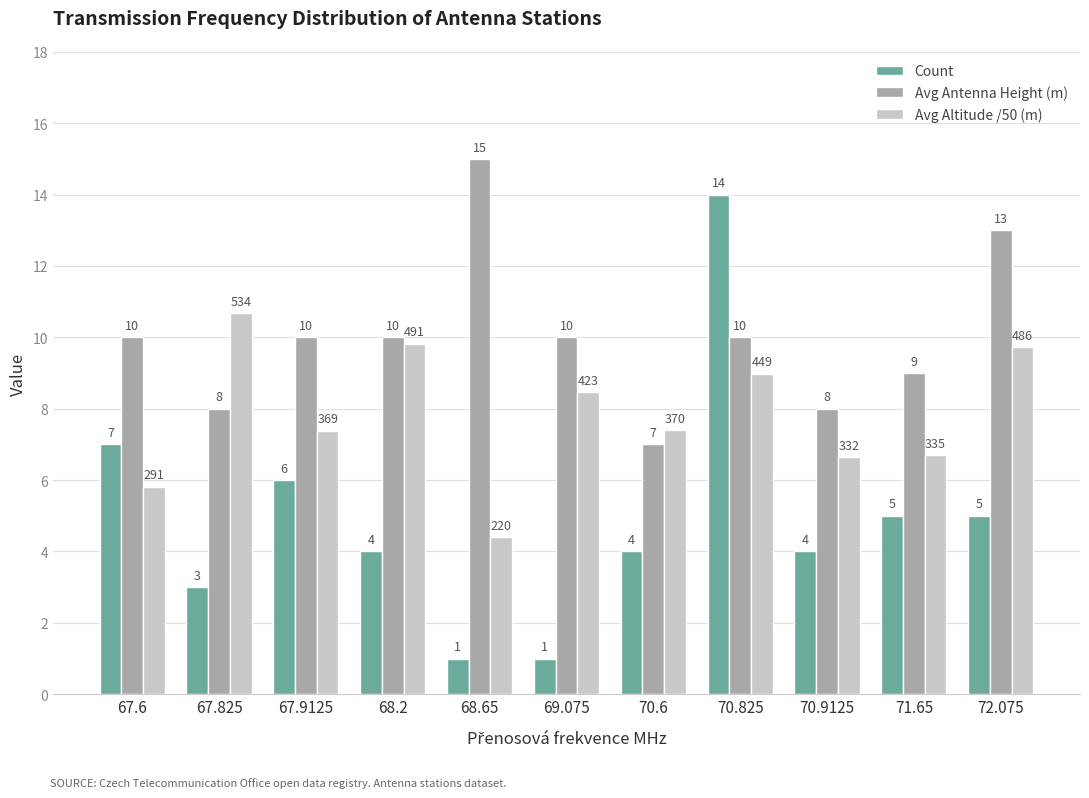

What is the smallest value displayed?

1.0